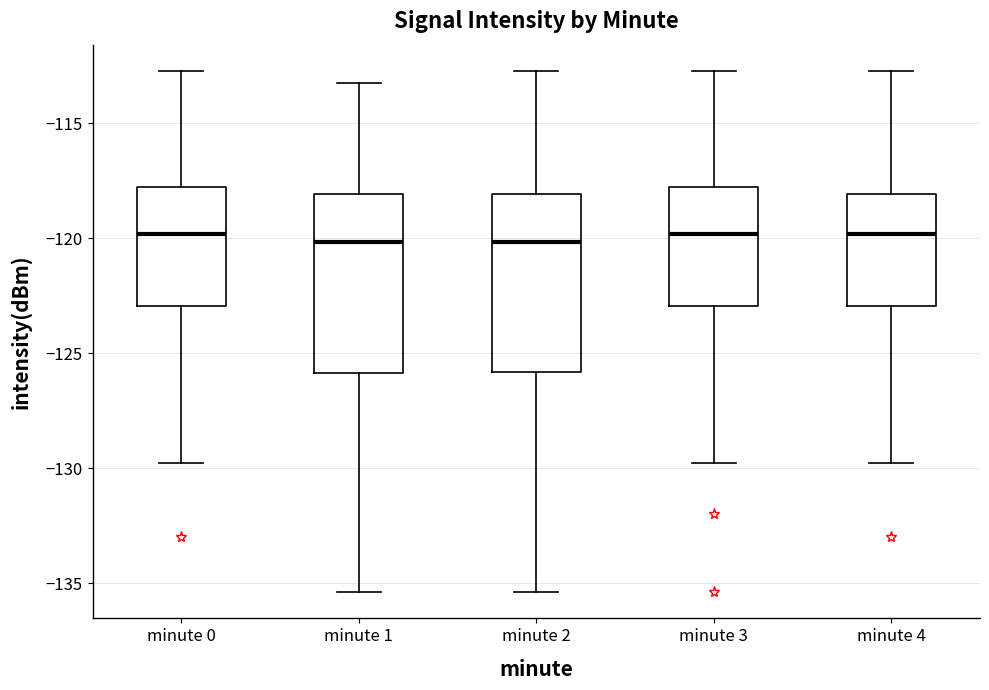

Reading left to right, read every box against the y-axis: the position of its median line, the range the box covers, and the ends of its whiskers. The values are not printed on the chart, so give them approximately, as read against the axis.

minute 0: median -120.0, box -123.0 to -118.0, whiskers -129.5 to -112.5
minute 1: median -120.0, box -126.0 to -118.0, whiskers -135.5 to -113.5
minute 2: median -120.0, box -126.0 to -118.0, whiskers -135.5 to -112.5
minute 3: median -120.0, box -123.0 to -118.0, whiskers -129.5 to -112.5
minute 4: median -120.0, box -123.0 to -118.0, whiskers -129.5 to -112.5